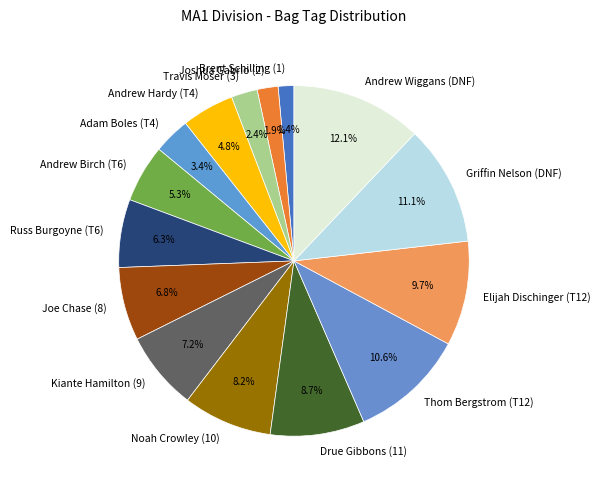

To the nearest percent, what percentage of the pie is Elijah Dischinger (T12)?

10%